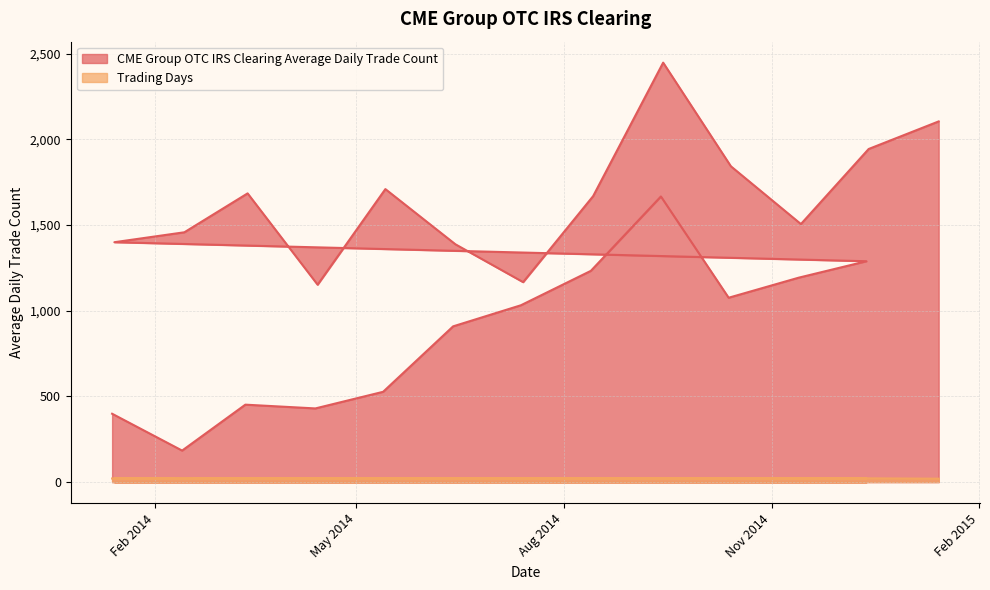

What is the sum of all CME Group OTC IRS Clearing Average Daily Trade Count values?

31866